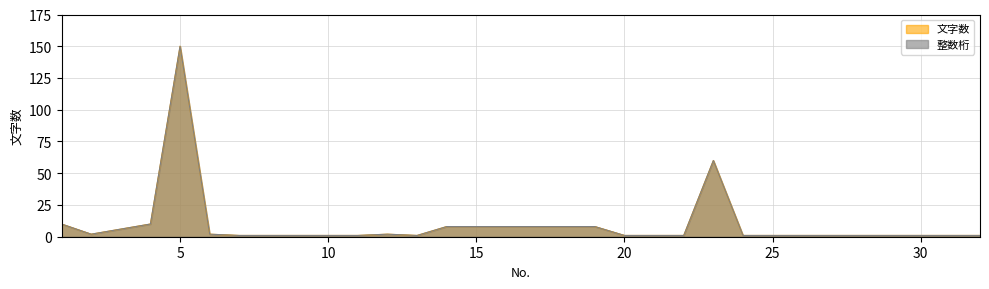

Where is the first local minimum for 整数桁?

2